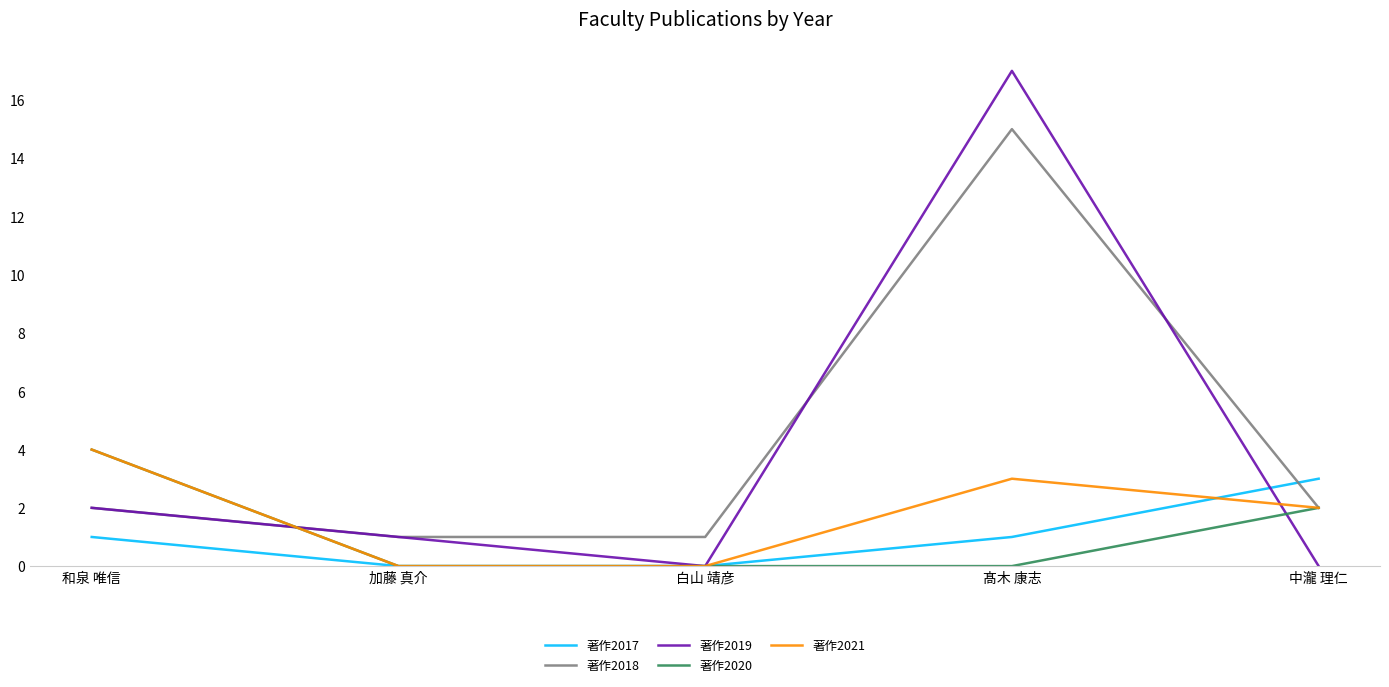

Is the value of 著作2017 at 和泉 唯信 greater than the value of 著作2020 at 髙木 康志?

Yes